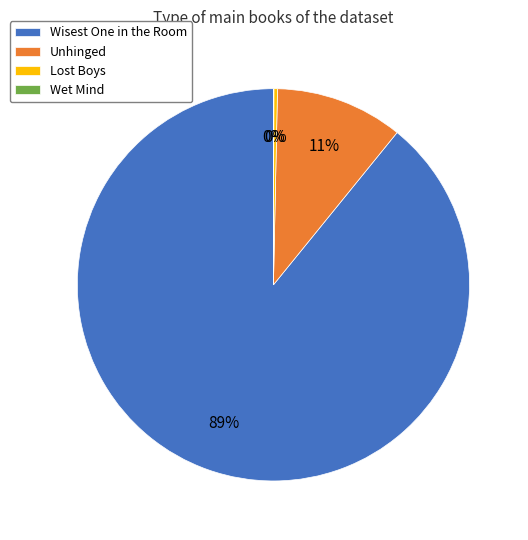

To the nearest percent, what is the difference between the largest and smallest slice percentages?

89%